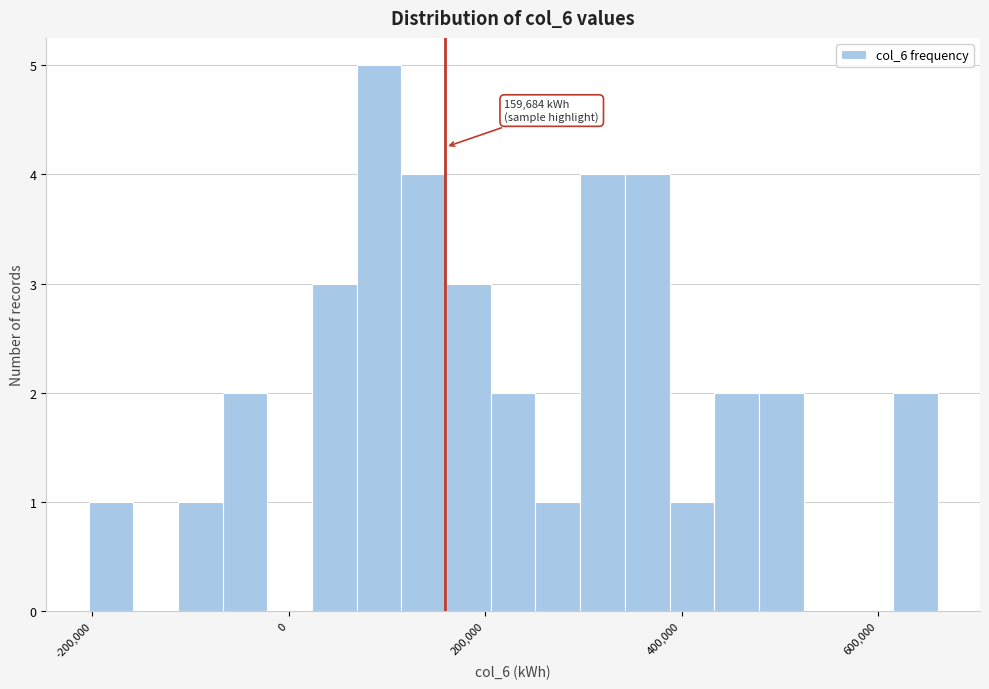

Read against the x-axis, roughly where is the centre of the tallest bar?

100000